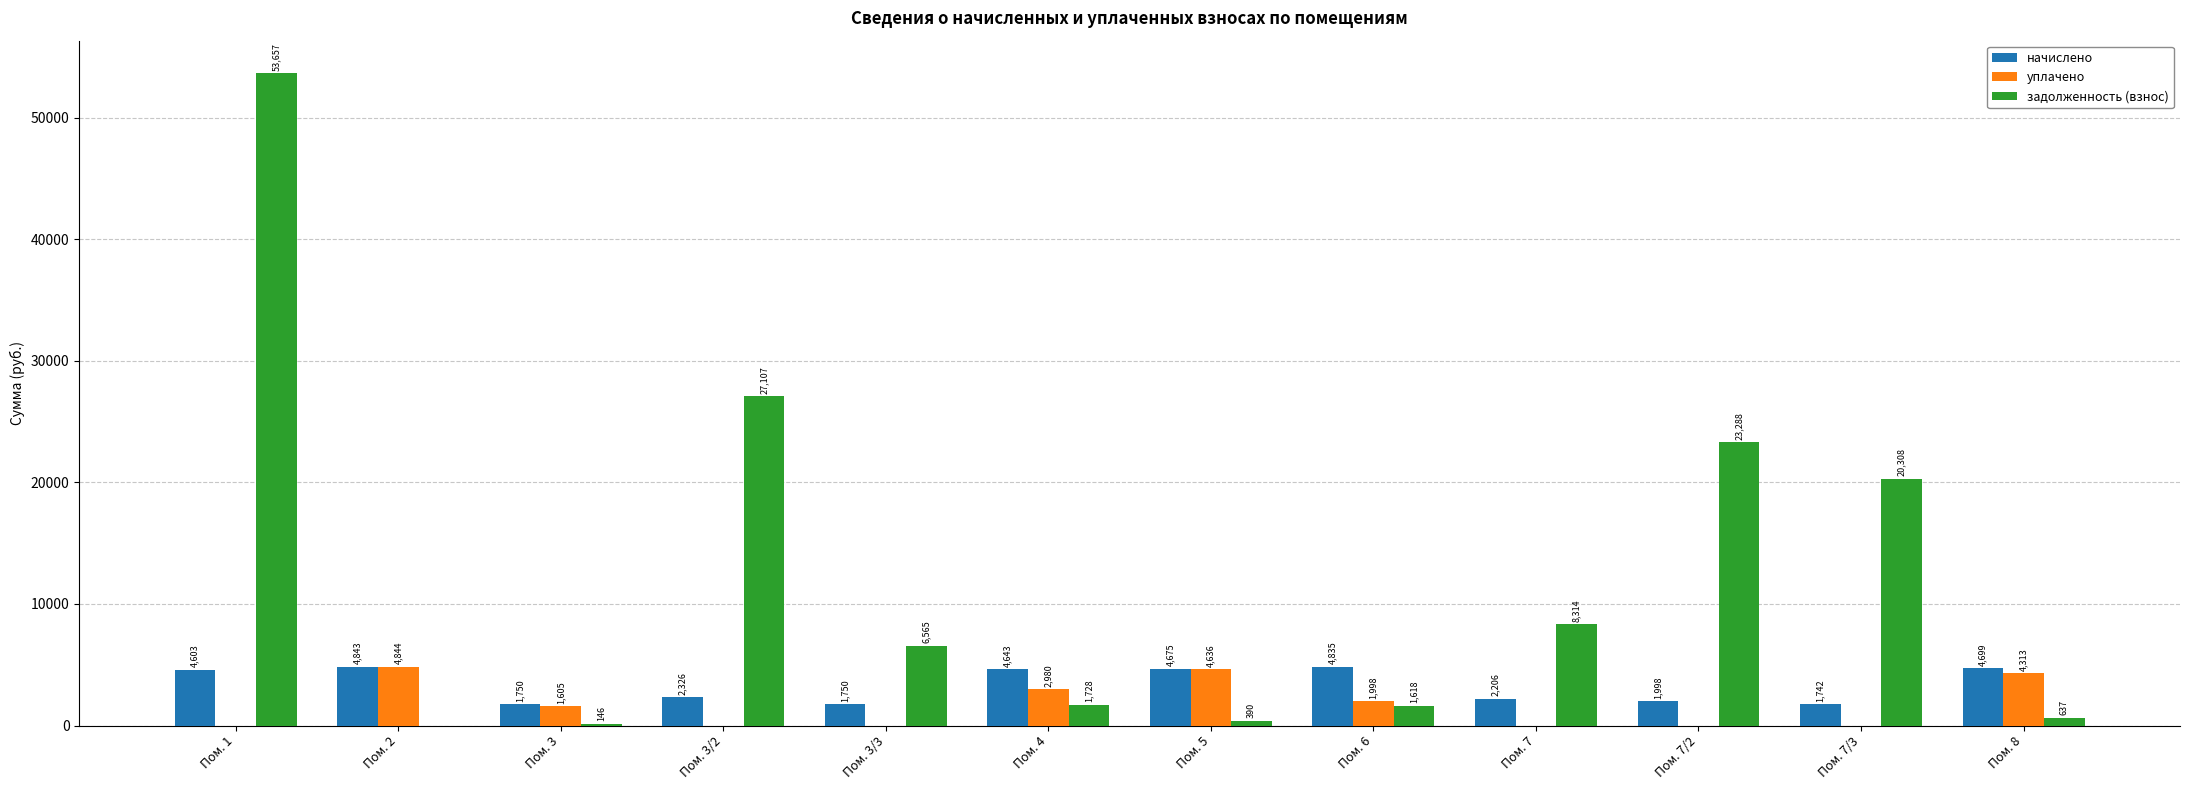

Between Пом. 1 and Пом. 5, which series saw the biggest shift?

задолженность (взнос)